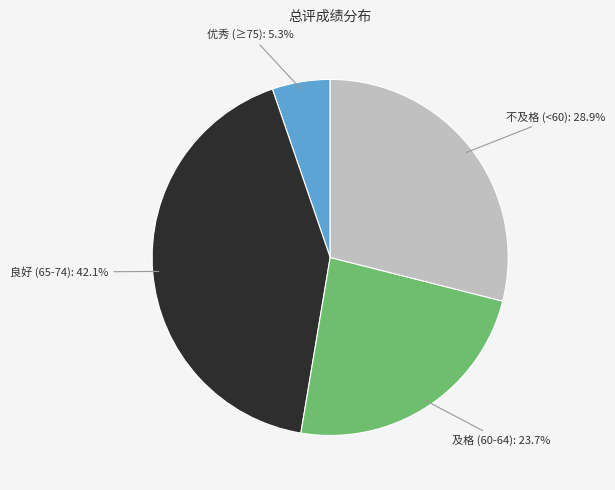

Does any single category account for the majority?

No